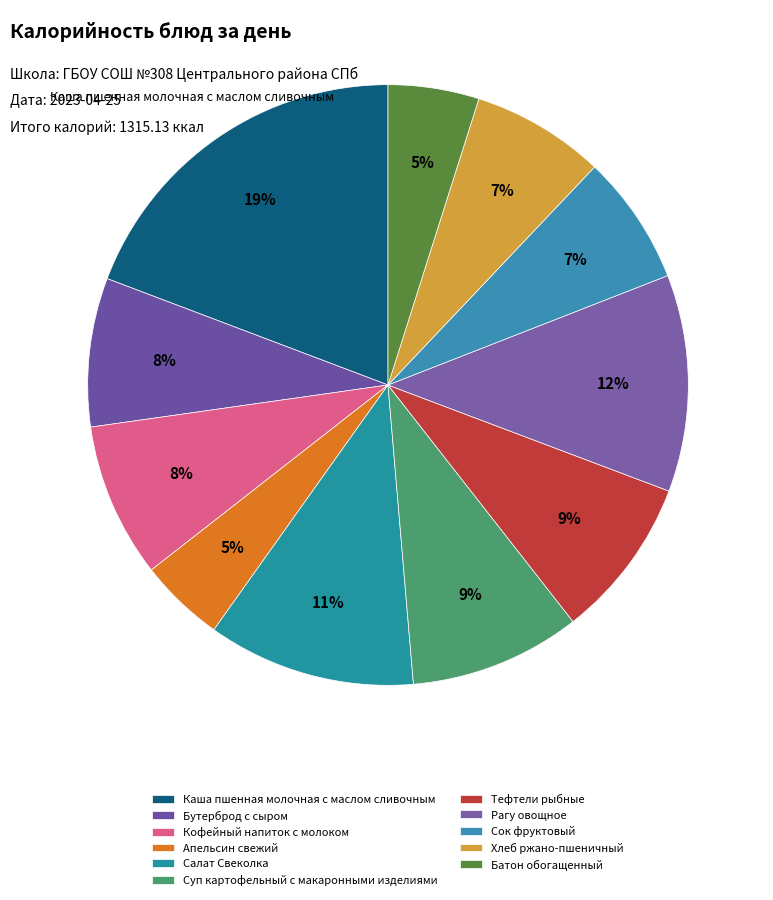

Count the number of slices in the pie.

11